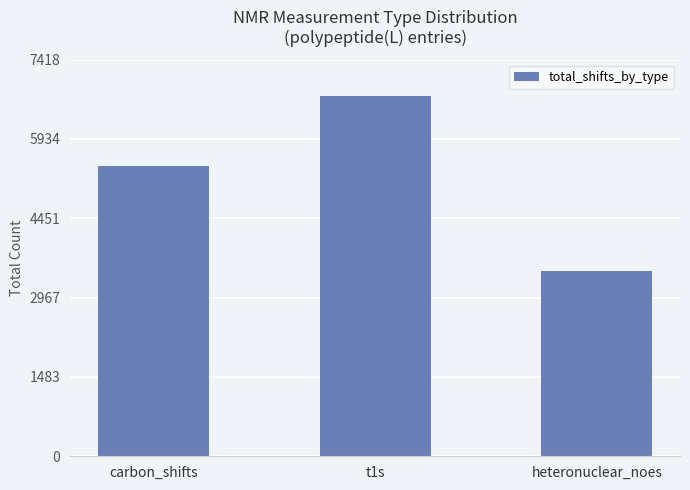

What is the greatest value displayed?

6744